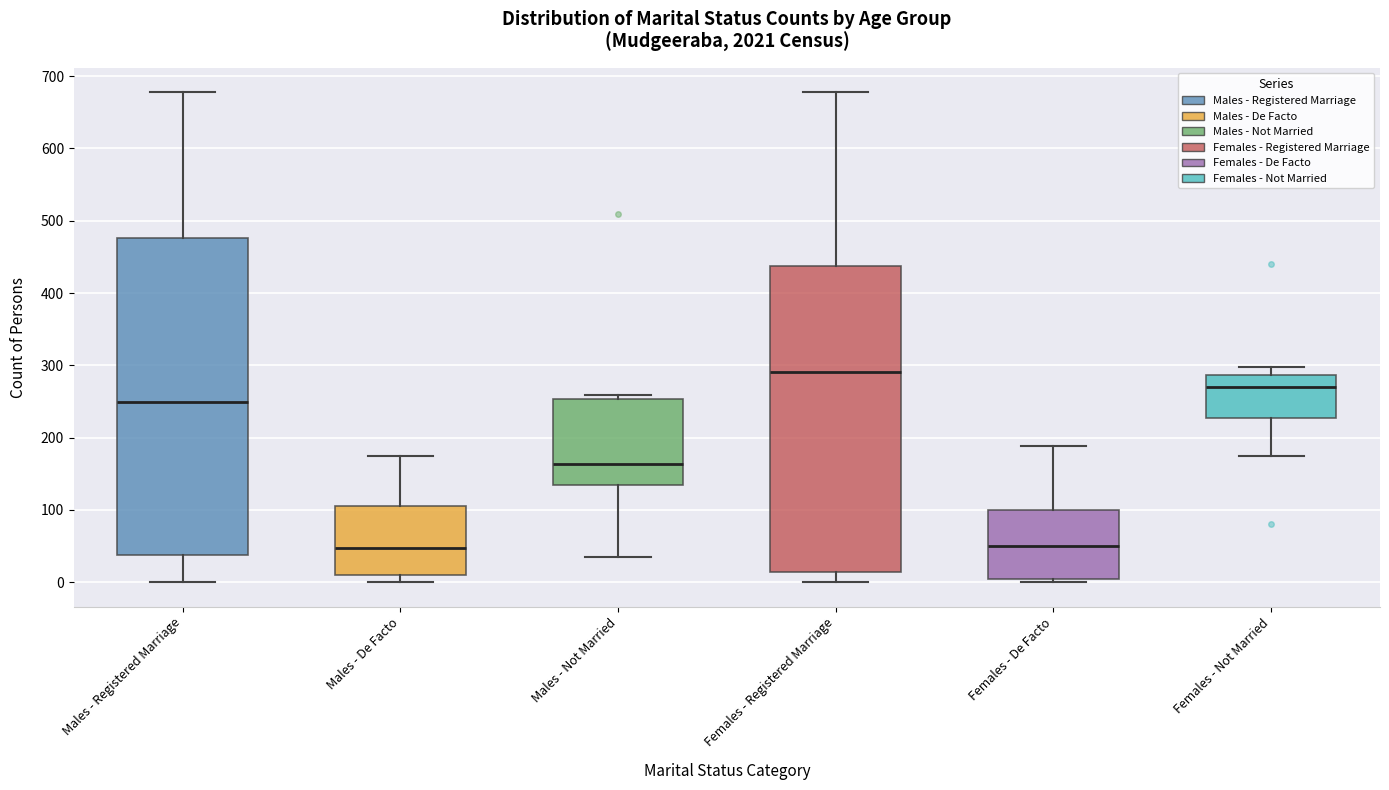

Reading left to right, read every box against the y-axis: the position of its median line, the range the box covers, and the ends of its whiskers. The values are not printed on the chart, so give them approximately, as read against the axis.

Males - Registered Marriage: median 250, box 40 to 480, whiskers 0 to 680
Males - De Facto: median 50, box 10 to 110, whiskers 0 to 170
Males - Not Married: median 160, box 130 to 250, whiskers 40 to 260
Females - Registered Marriage: median 290, box 10 to 440, whiskers 0 to 680
Females - De Facto: median 50, box 10 to 100, whiskers 0 to 190
Females - Not Married: median 270, box 230 to 290, whiskers 170 to 300